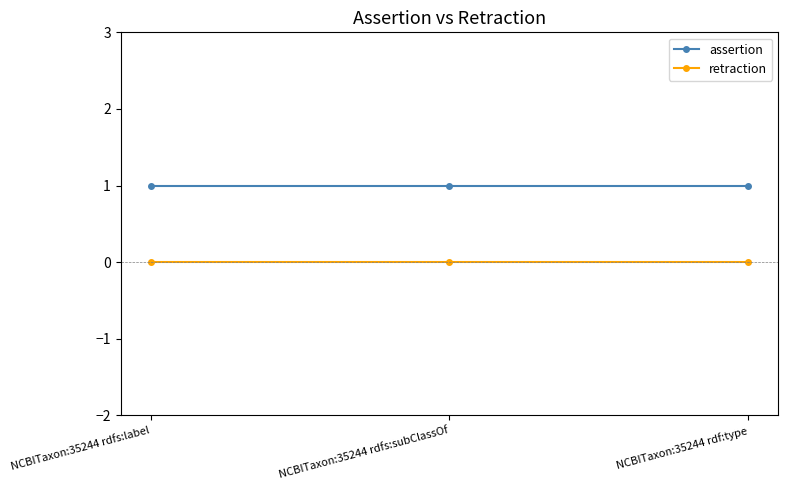

Is the value of retraction at NCBITaxon:35244 rdf:type greater than the value of assertion at NCBITaxon:35244 rdf:type?

No